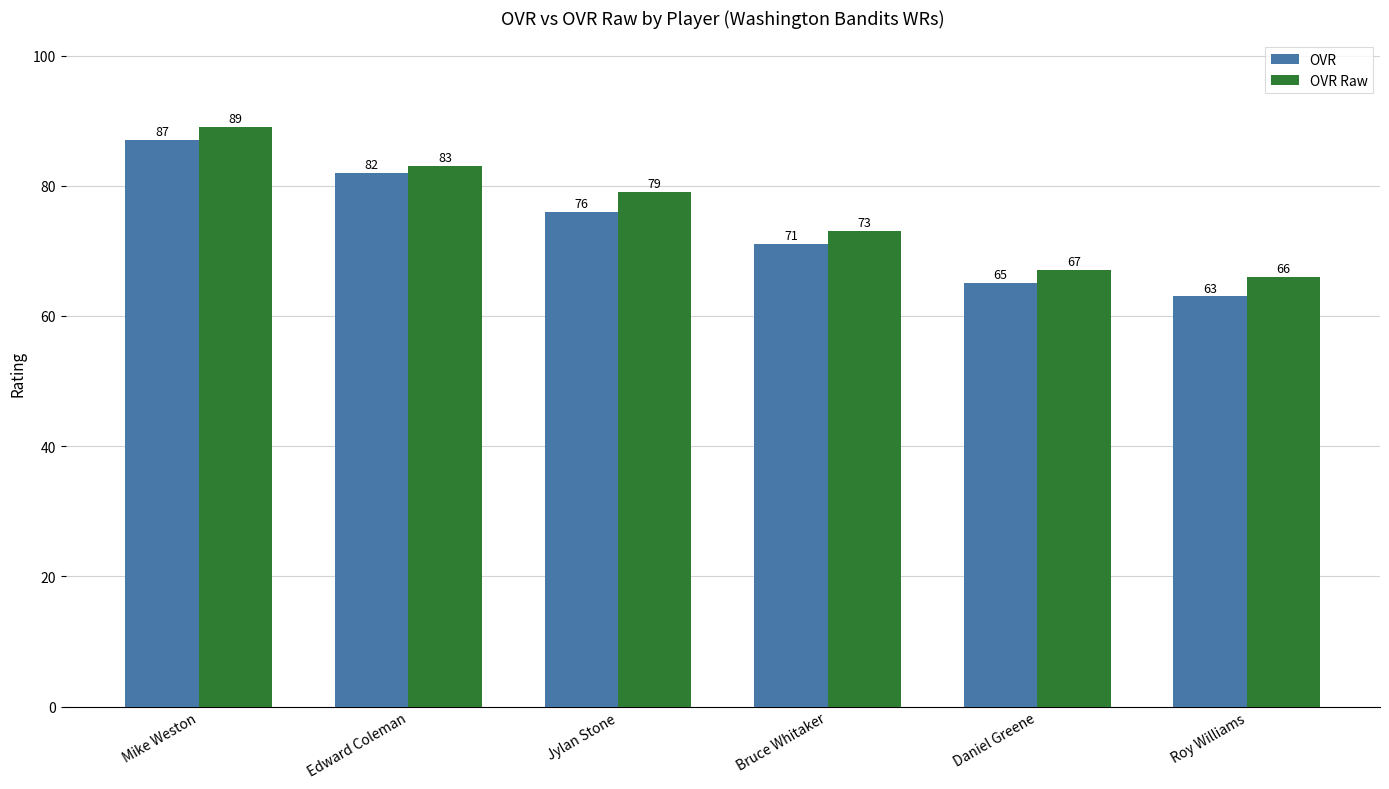

Reading left to right, extract all data points from this chart.

OVR: Mike Weston=87	Edward Coleman=82	Jylan Stone=76	Bruce Whitaker=71	Daniel Greene=65	Roy Williams=63
OVR Raw: Mike Weston=89	Edward Coleman=83	Jylan Stone=79	Bruce Whitaker=73	Daniel Greene=67	Roy Williams=66